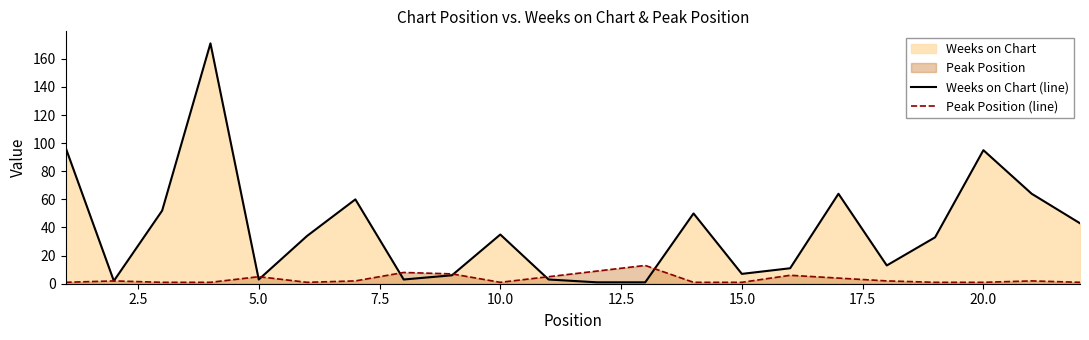

List the series in order of their peak value, highest first.

Weeks on Chart (line), Peak Position (line)